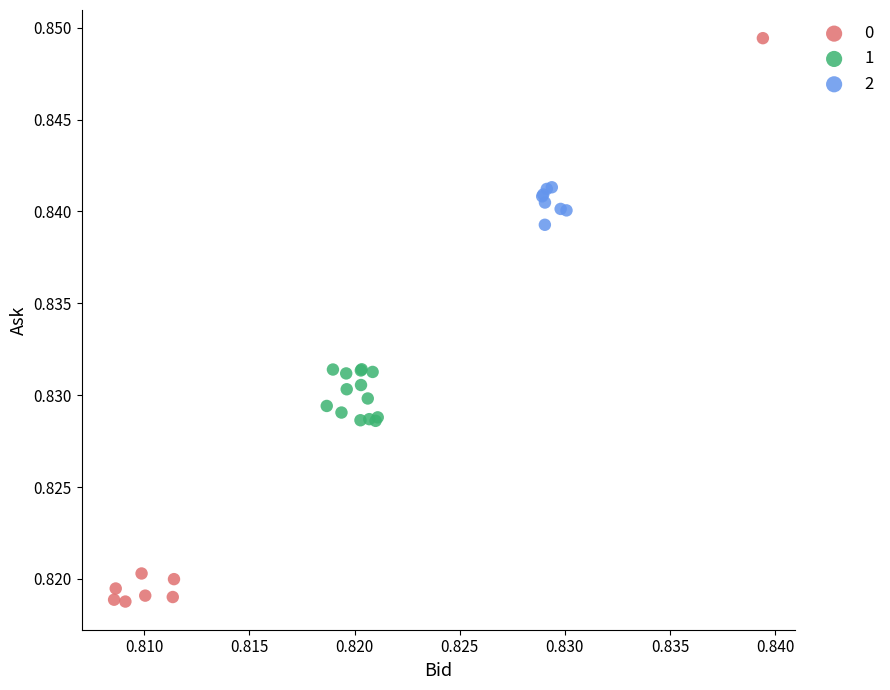

Which series has the largest Y range (max minus min)?

0